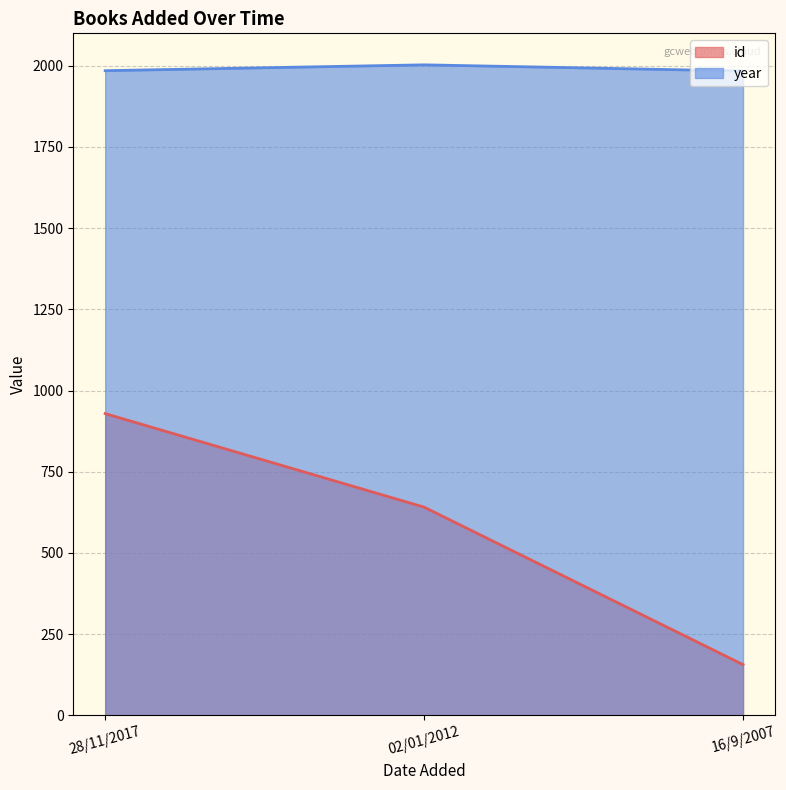

What is the sum of the id values at 28/11/2017 and 02/01/2012?

1570